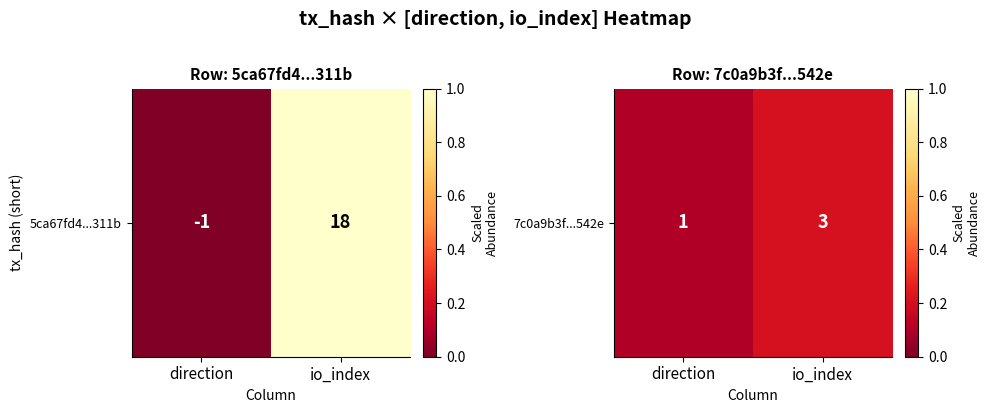

Rank the categories by value from lowest to highest.

direction, io_index